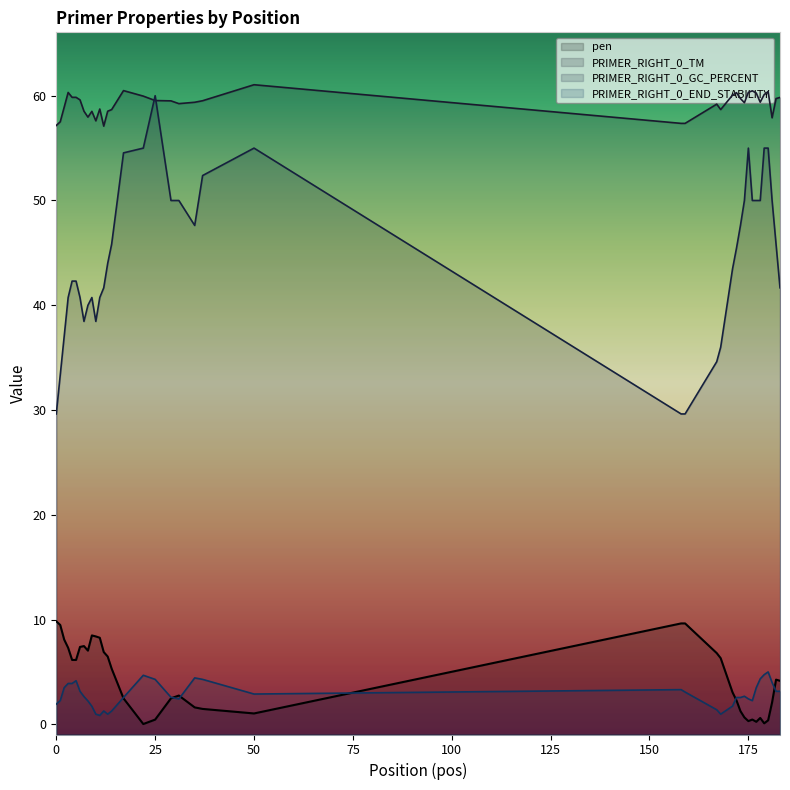

Does the chart display data point markers on the line(s)?

No